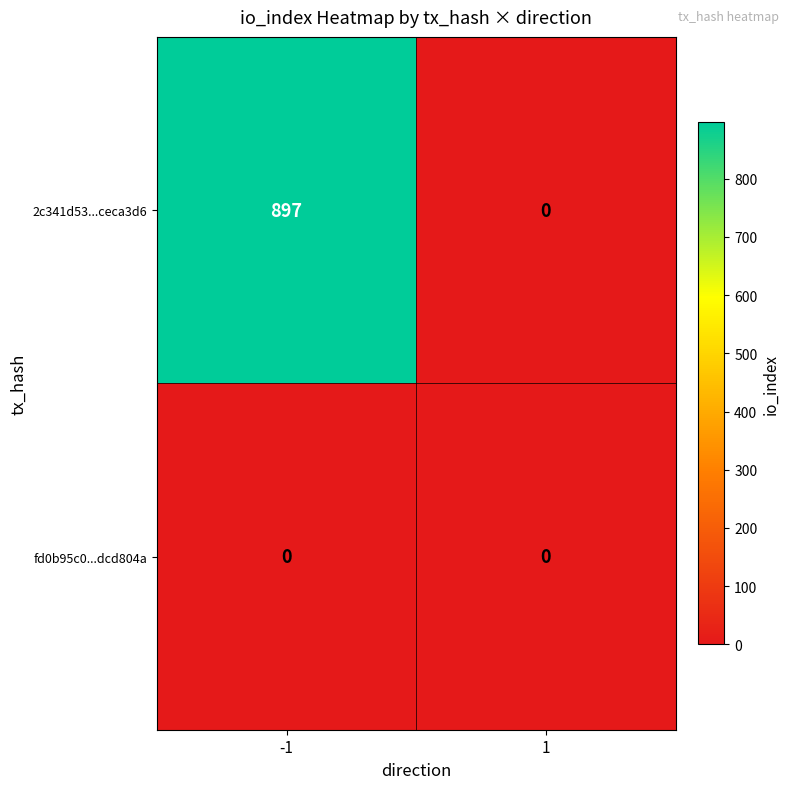

Reading left to right, what are all the values shown in this chart?

2c341d53...ceca3d6: -1=897	1=0
fd0b95c0...dcd804a: -1=0	1=0